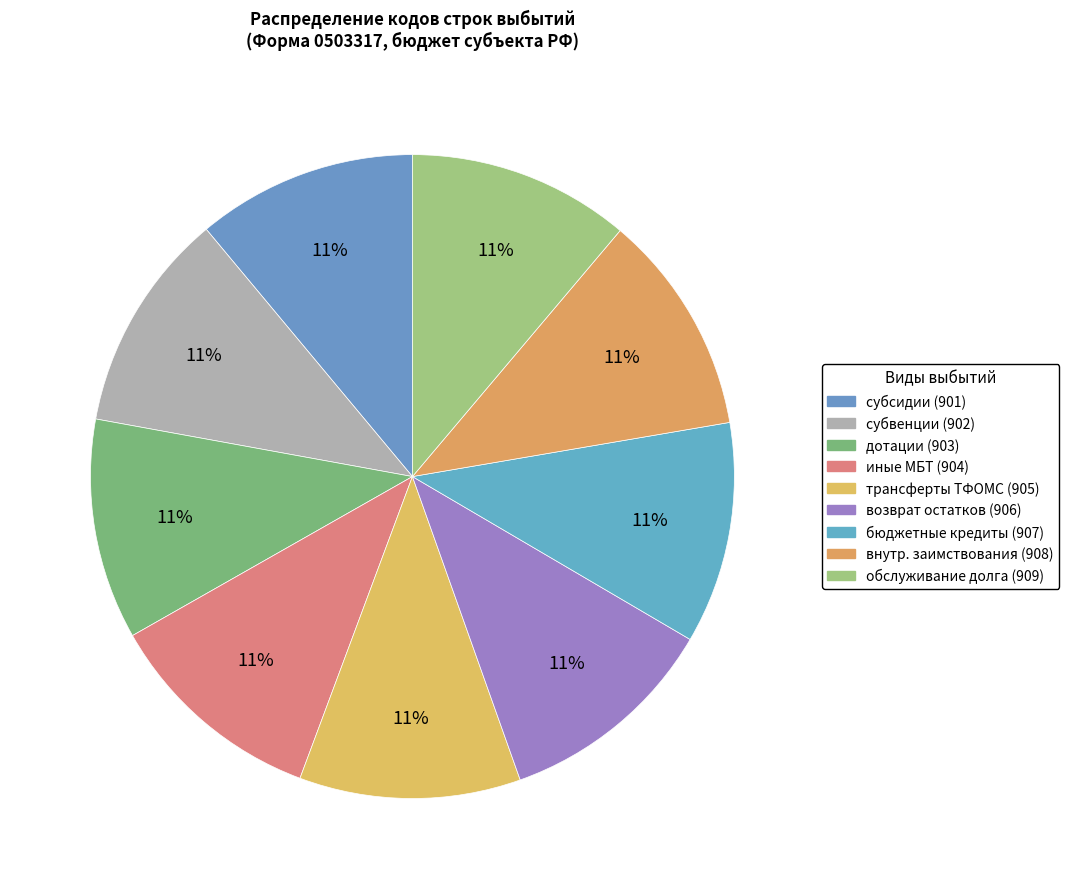

Which category has the smallest portion of the pie?

субсидии